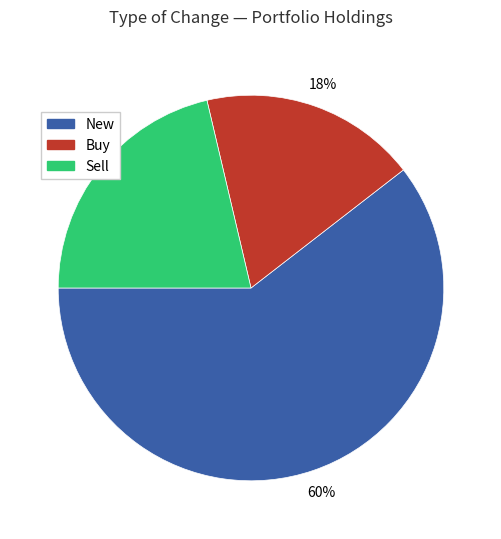

Is there any slice that represents more than half of the pie?

Yes